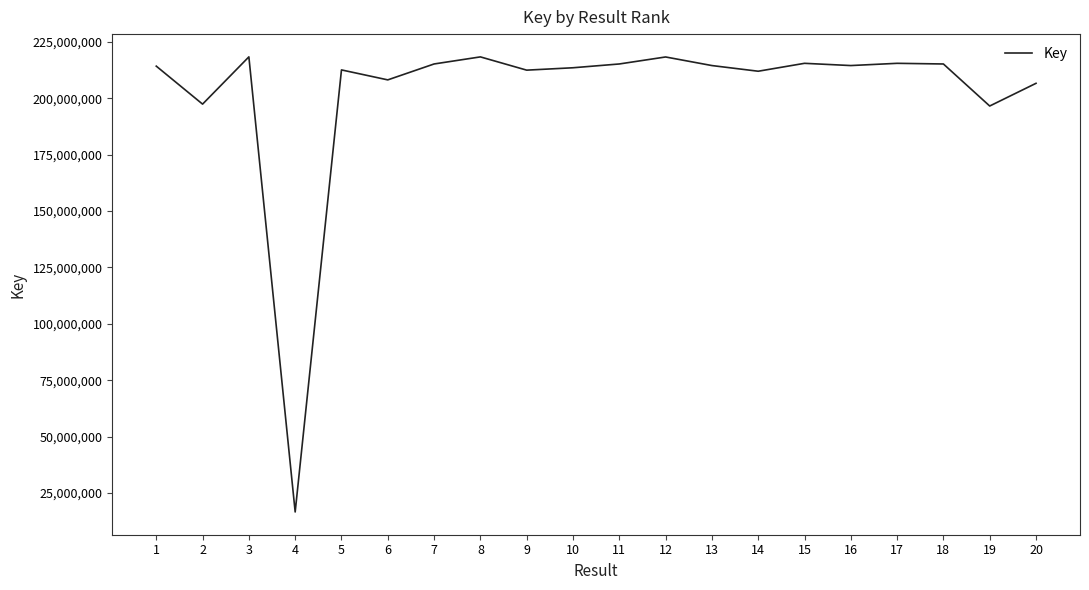

Between 4 and 6, which is larger?

6